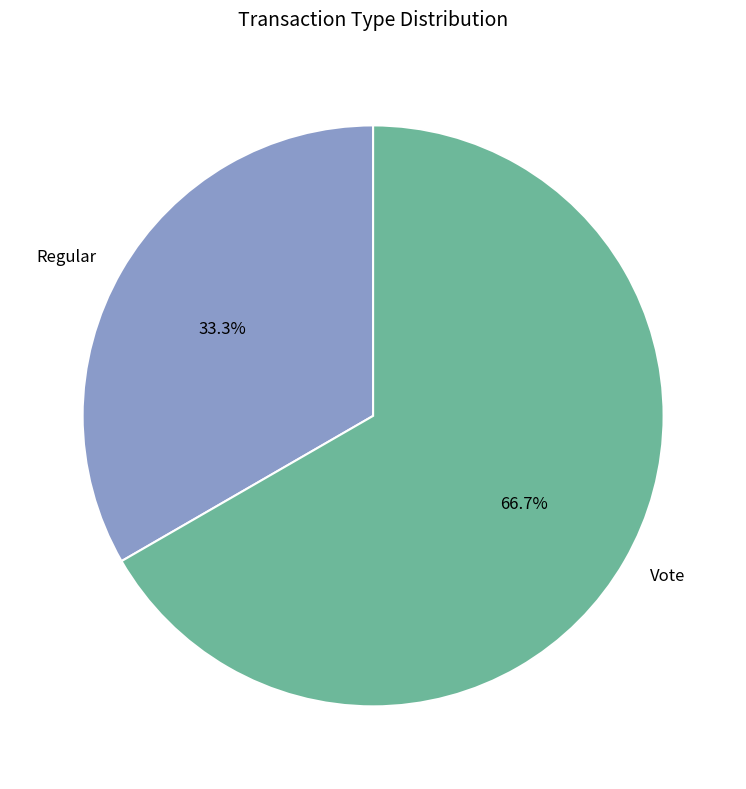

Which slice is the smallest?

Regular